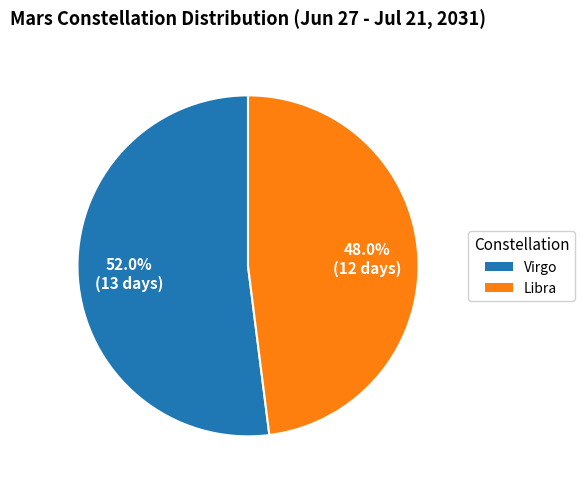

Is it true that Virgo is 64% of the pie?

False